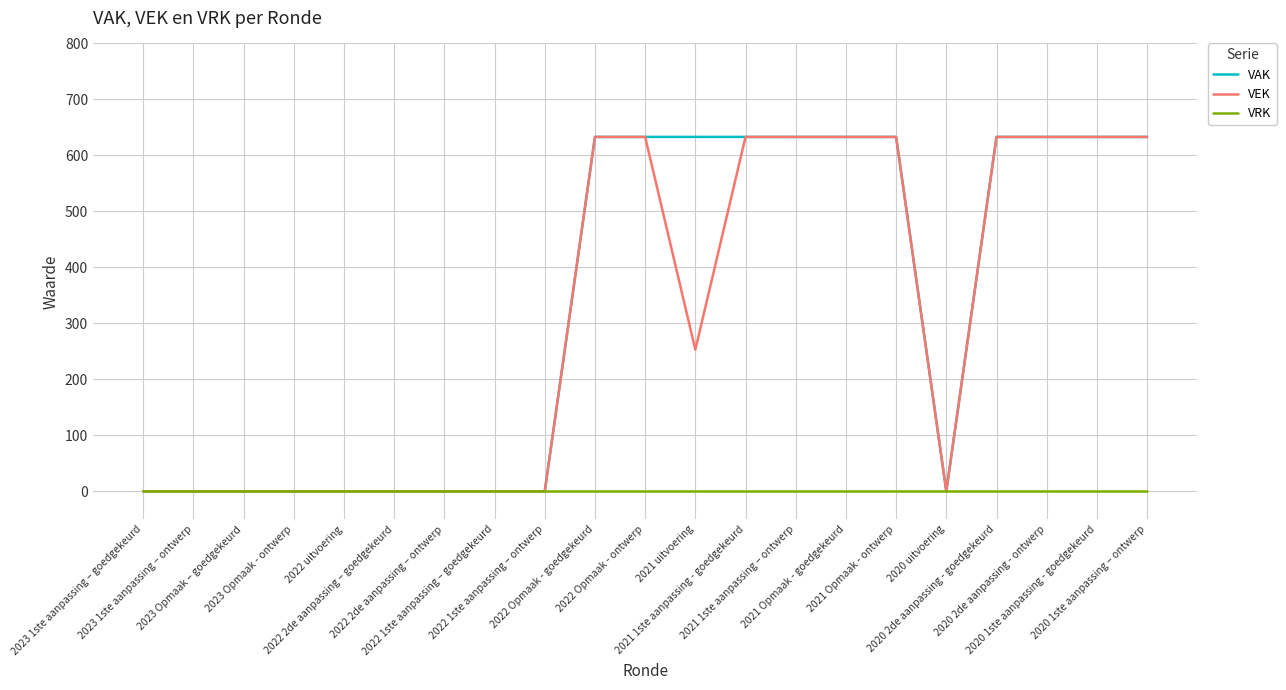

What is the difference between the second highest and minimum values in the VEK series?

633